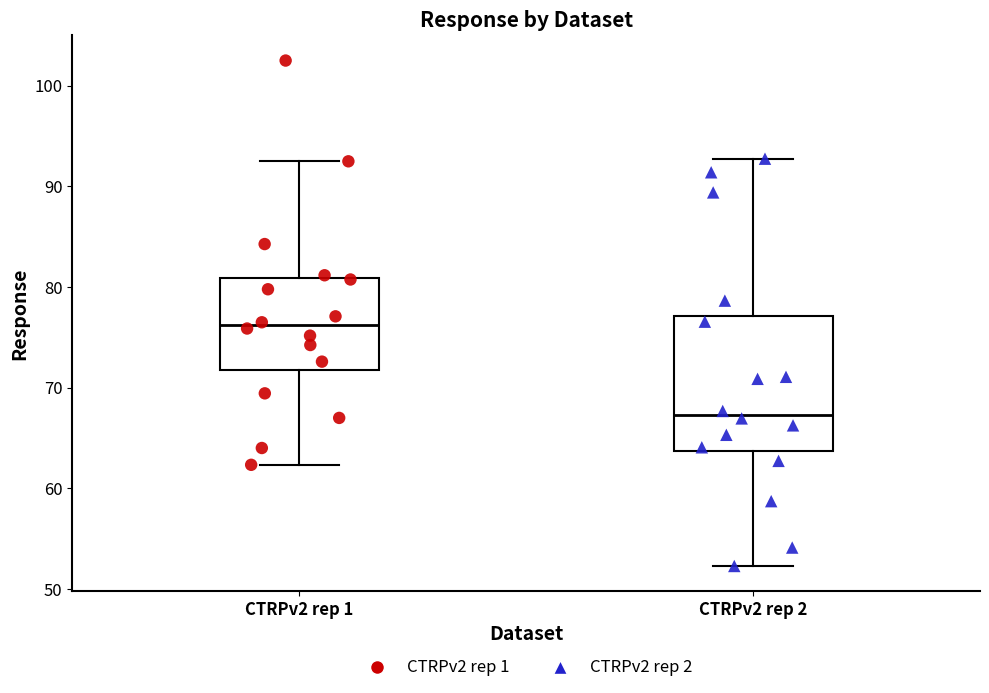

Which box is the tallest, from its lower edge to its upper edge?

CTRPv2 rep 2